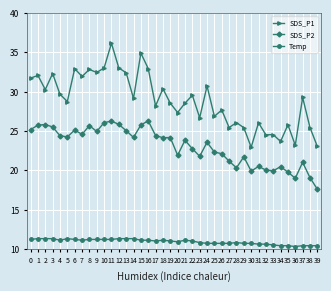

At which category does SDS_P1 reach its first local valley?

2